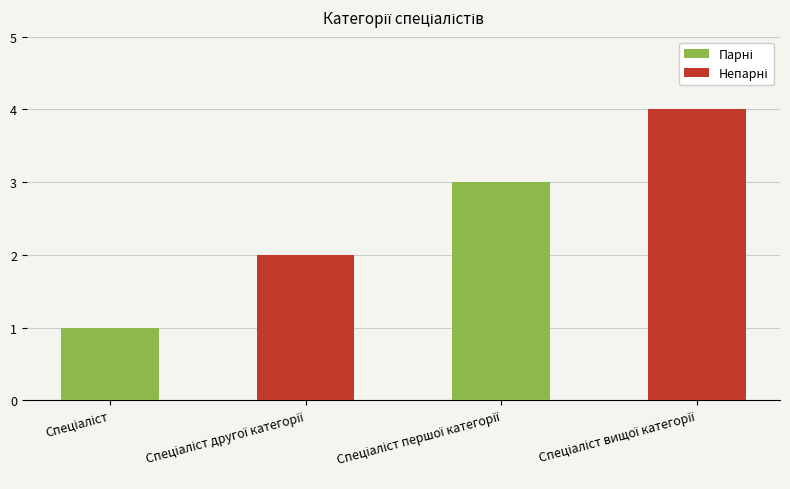

How many data points are less than 3?

2